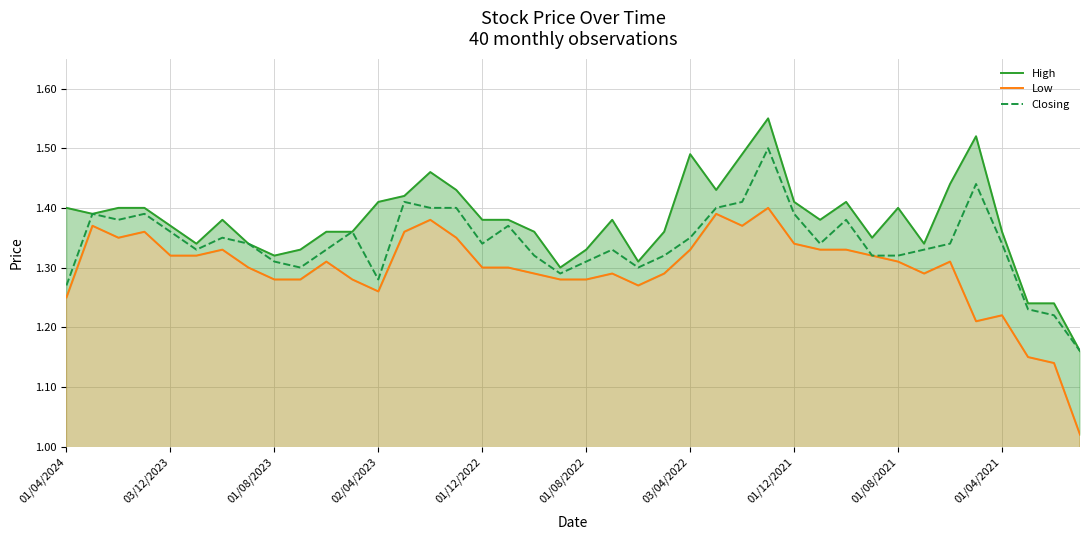

List the series in order of their peak value, highest first.

High, Closing, Low